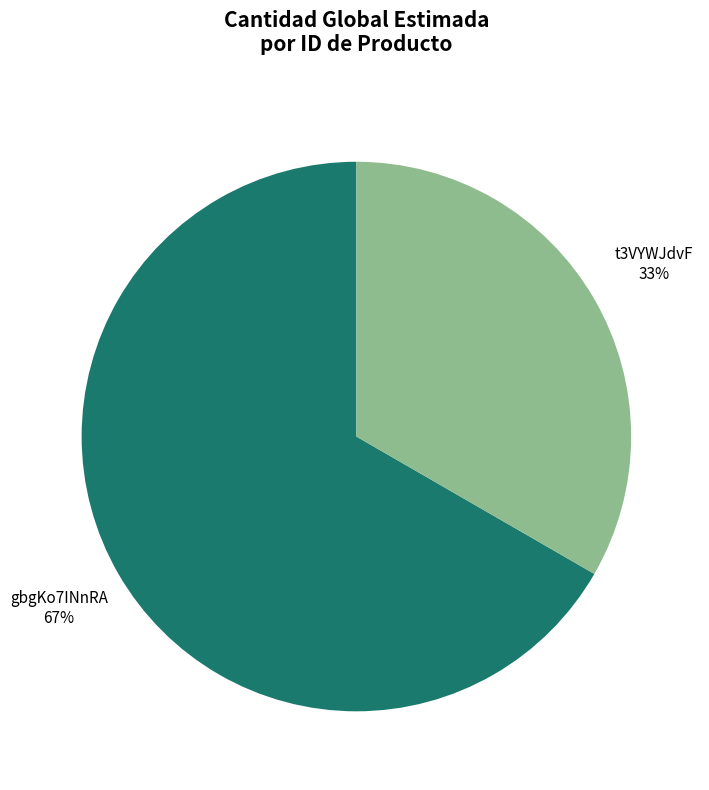

Count the number of slices in the pie.

2